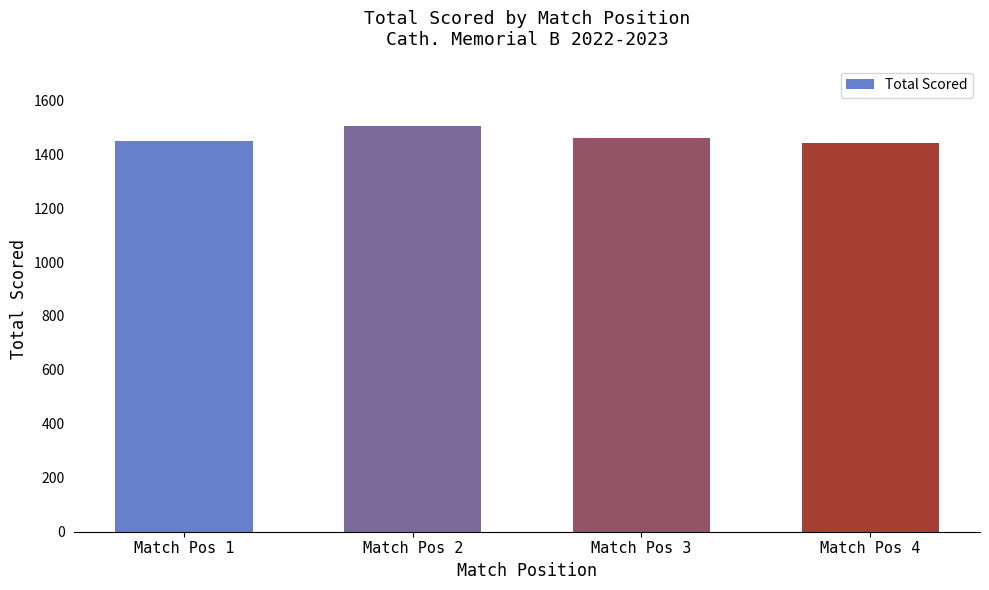

Approximately how many times larger is the value at Match Pos 4 compared to Match Pos 3?

1.0